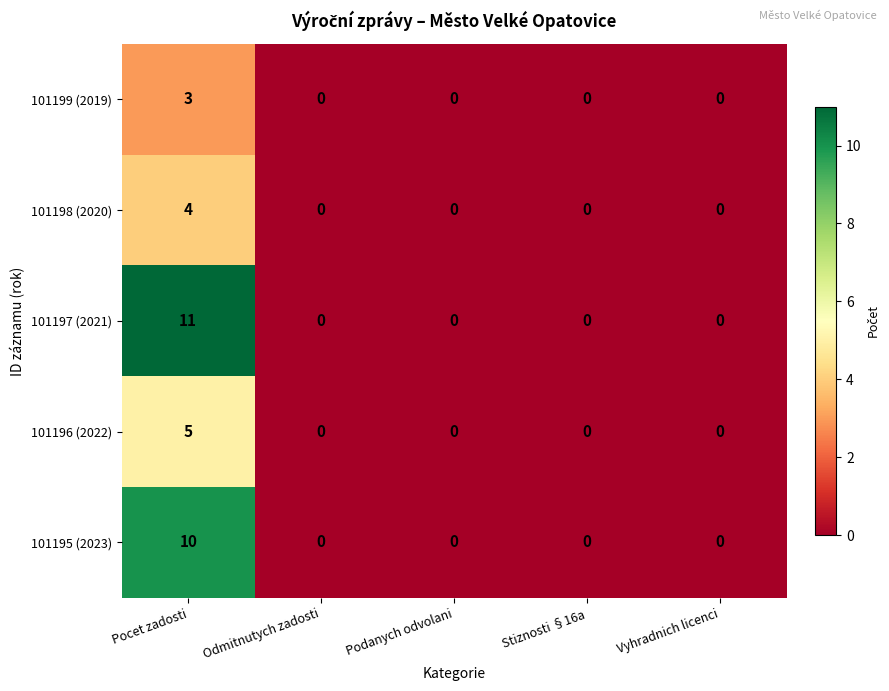

What is the maximum value shown in the chart?

11